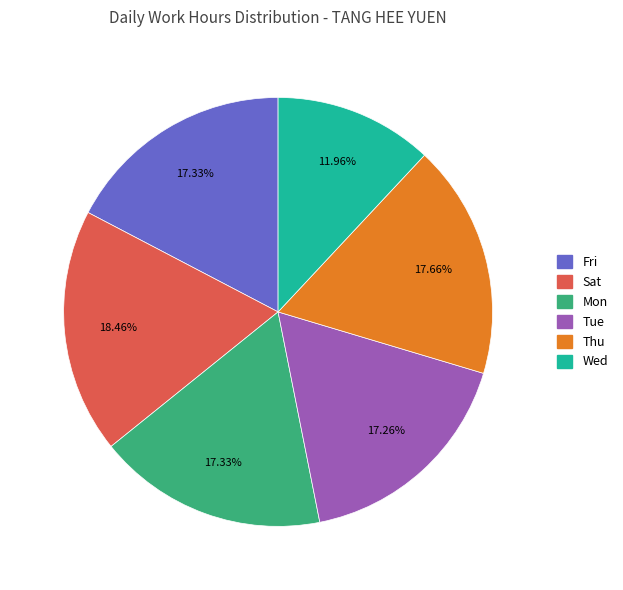

Is there any slice that represents more than half of the pie?

No